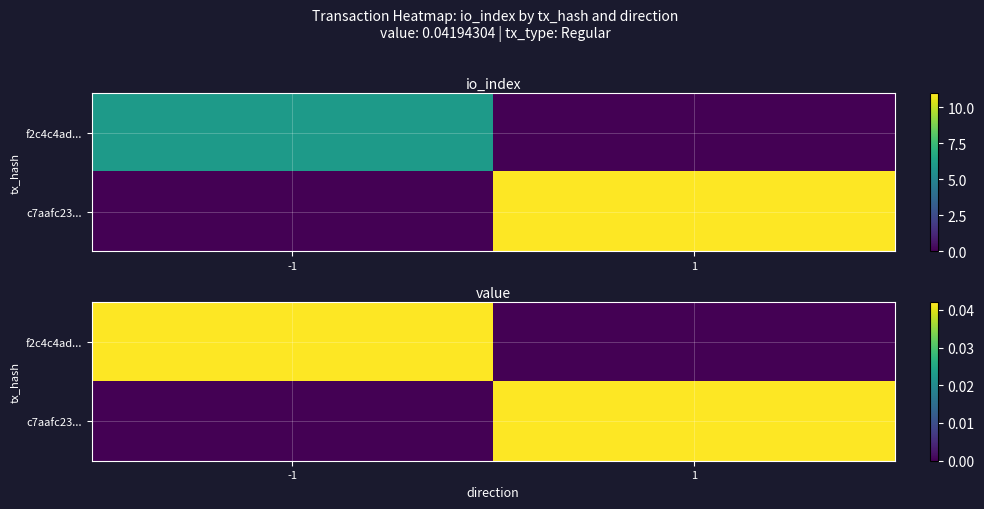

Which category has the lowest value across all series?

1